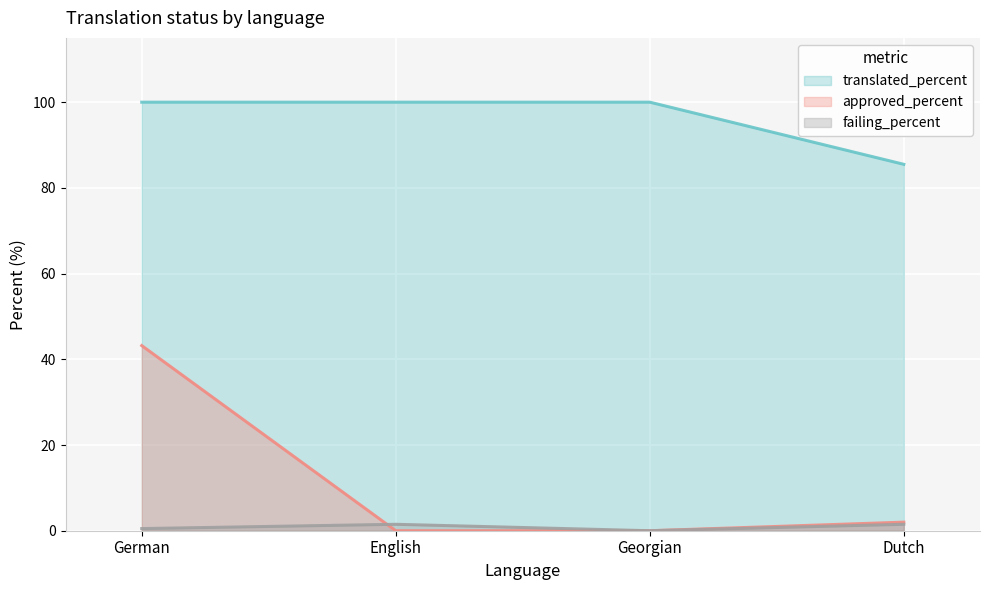

How many lines are shown in the chart?

3